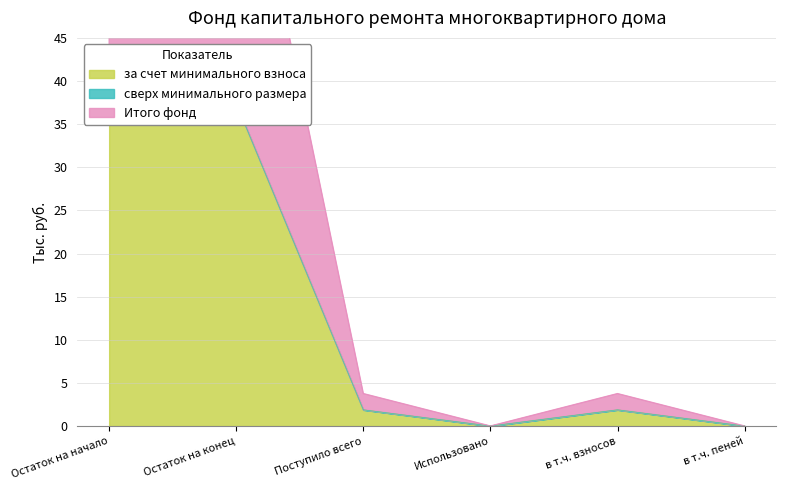

True or false: Итого фонд and за счет минимального взноса cross at least once.

False